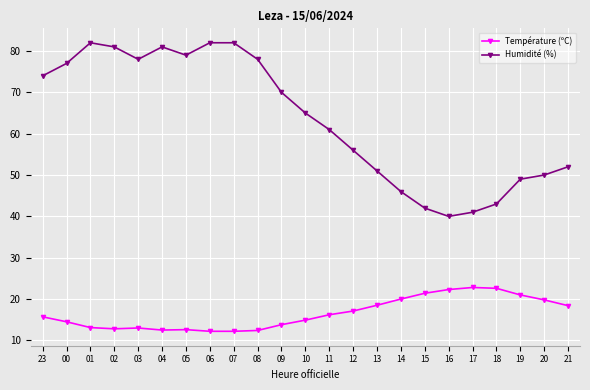

The Humidité (%) series shows 43.0 at 18. True or false?

True